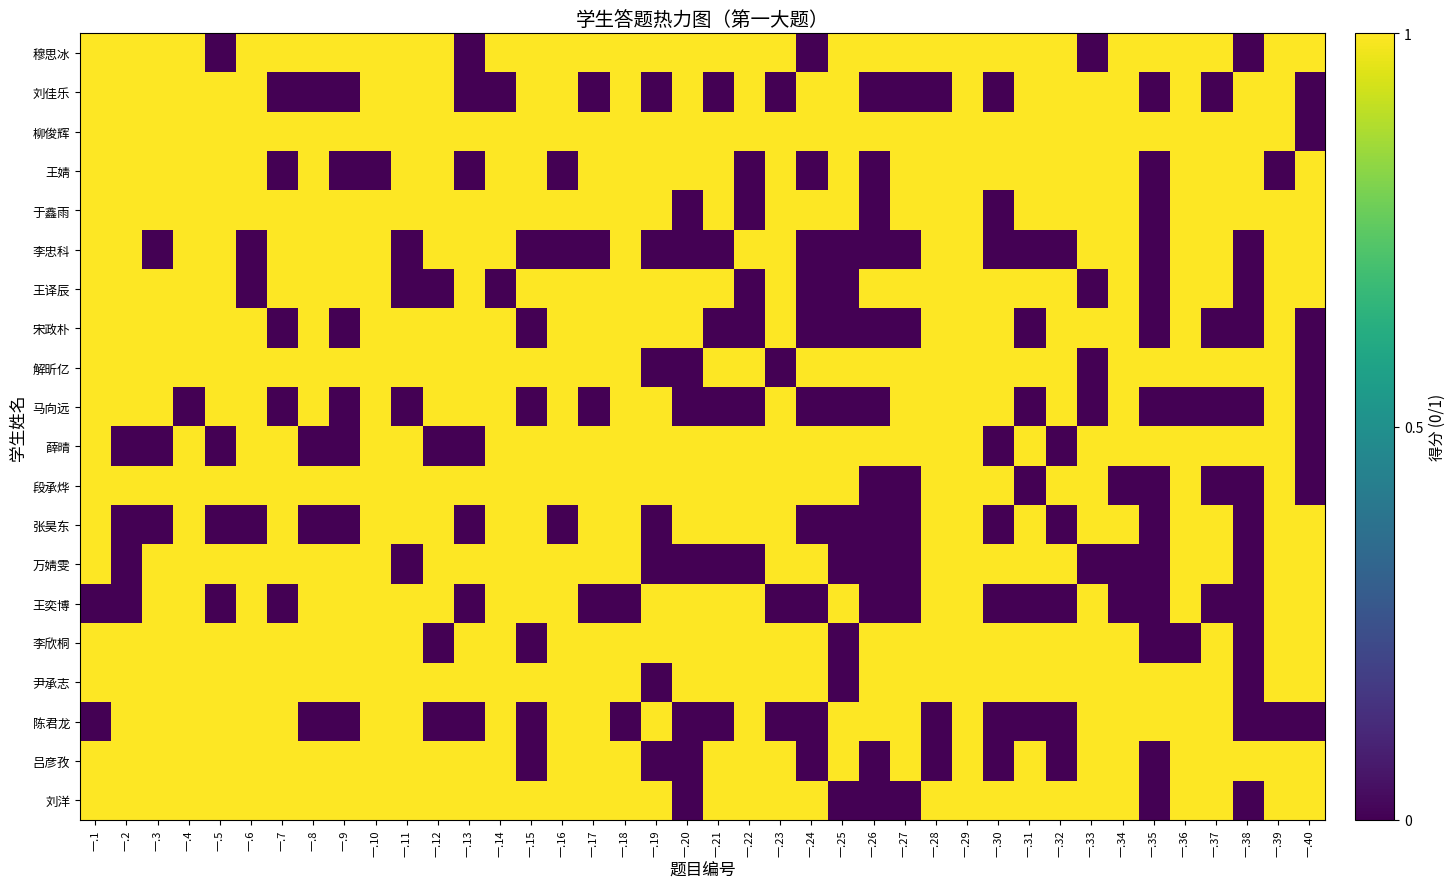

Reading left to right, extract all data points from this chart.

穆思冰: 一.1=1	一.2=1	一.3=1	一.4=1	一.5=0	一.6=1	一.7=1	一.8=1	一.9=1	一.10=1	一.11=1	一.12=1	一.13=0	一.14=1	一.15=1	一.16=1	一.17=1	一.18=1	一.19=1	一.20=1	一.21=1	一.22=1	一.23=1	一.24=0	一.25=1	一.26=1	一.27=1	一.28=1	一.29=1	一.30=1	一.31=1	一.32=1	一.33=0	一.34=1	一.35=1	一.36=1	一.37=1	一.38=0	一.39=1	一.40=1
刘佳乐: 一.1=1	一.2=1	一.3=1	一.4=1	一.5=1	一.6=1	一.7=0	一.8=0	一.9=0	一.10=1	一.11=1	一.12=1	一.13=0	一.14=0	一.15=1	一.16=1	一.17=0	一.18=1	一.19=0	一.20=1	一.21=0	一.22=1	一.23=0	一.24=1	一.25=1	一.26=0	一.27=0	一.28=0	一.29=1	一.30=0	一.31=1	一.32=1	一.33=1	一.34=1	一.35=0	一.36=1	一.37=0	一.38=1	一.39=1	一.40=0
柳俊辉: 一.1=1	一.2=1	一.3=1	一.4=1	一.5=1	一.6=1	一.7=1	一.8=1	一.9=1	一.10=1	一.11=1	一.12=1	一.13=1	一.14=1	一.15=1	一.16=1	一.17=1	一.18=1	一.19=1	一.20=1	一.21=1	一.22=1	一.23=1	一.24=1	一.25=1	一.26=1	一.27=1	一.28=1	一.29=1	一.30=1	一.31=1	一.32=1	一.33=1	一.34=1	一.35=1	一.36=1	一.37=1	一.38=1	一.39=1	一.40=0
王婧: 一.1=1	一.2=1	一.3=1	一.4=1	一.5=1	一.6=1	一.7=0	一.8=1	一.9=0	一.10=0	一.11=1	一.12=1	一.13=0	一.14=1	一.15=1	一.16=0	一.17=1	一.18=1	一.19=1	一.20=1	一.21=1	一.22=0	一.23=1	一.24=0	一.25=1	一.26=0	一.27=1	一.28=1	一.29=1	一.30=1	一.31=1	一.32=1	一.33=1	一.34=1	一.35=0	一.36=1	一.37=1	一.38=1	一.39=0	一.40=1
于鑫雨: 一.1=1	一.2=1	一.3=1	一.4=1	一.5=1	一.6=1	一.7=1	一.8=1	一.9=1	一.10=1	一.11=1	一.12=1	一.13=1	一.14=1	一.15=1	一.16=1	一.17=1	一.18=1	一.19=1	一.20=0	一.21=1	一.22=0	一.23=1	一.24=1	一.25=1	一.26=0	一.27=1	一.28=1	一.29=1	一.30=0	一.31=1	一.32=1	一.33=1	一.34=1	一.35=0	一.36=1	一.37=1	一.38=1	一.39=1	一.40=1
李忠科: 一.1=1	一.2=1	一.3=0	一.4=1	一.5=1	一.6=0	一.7=1	一.8=1	一.9=1	一.10=1	一.11=0	一.12=1	一.13=1	一.14=1	一.15=0	一.16=0	一.17=0	一.18=1	一.19=0	一.20=0	一.21=0	一.22=1	一.23=1	一.24=0	一.25=0	一.26=0	一.27=0	一.28=1	一.29=1	一.30=0	一.31=0	一.32=0	一.33=1	一.34=1	一.35=0	一.36=1	一.37=1	一.38=0	一.39=1	一.40=1
王译辰: 一.1=1	一.2=1	一.3=1	一.4=1	一.5=1	一.6=0	一.7=1	一.8=1	一.9=1	一.10=1	一.11=0	一.12=0	一.13=1	一.14=0	一.15=1	一.16=1	一.17=1	一.18=1	一.19=1	一.20=1	一.21=1	一.22=0	一.23=1	一.24=0	一.25=0	一.26=1	一.27=1	一.28=1	一.29=1	一.30=1	一.31=1	一.32=1	一.33=0	一.34=1	一.35=0	一.36=1	一.37=1	一.38=0	一.39=1	一.40=1
宋政朴: 一.1=1	一.2=1	一.3=1	一.4=1	一.5=1	一.6=1	一.7=0	一.8=1	一.9=0	一.10=1	一.11=1	一.12=1	一.13=1	一.14=1	一.15=0	一.16=1	一.17=1	一.18=1	一.19=1	一.20=1	一.21=0	一.22=0	一.23=1	一.24=0	一.25=0	一.26=0	一.27=0	一.28=1	一.29=1	一.30=1	一.31=0	一.32=1	一.33=1	一.34=1	一.35=0	一.36=1	一.37=0	一.38=0	一.39=1	一.40=0
解昕亿: 一.1=1	一.2=1	一.3=1	一.4=1	一.5=1	一.6=1	一.7=1	一.8=1	一.9=1	一.10=1	一.11=1	一.12=1	一.13=1	一.14=1	一.15=1	一.16=1	一.17=1	一.18=1	一.19=0	一.20=0	一.21=1	一.22=1	一.23=0	一.24=1	一.25=1	一.26=1	一.27=1	一.28=1	一.29=1	一.30=1	一.31=1	一.32=1	一.33=0	一.34=1	一.35=1	一.36=1	一.37=1	一.38=1	一.39=1	一.40=0
马向远: 一.1=1	一.2=1	一.3=1	一.4=0	一.5=1	一.6=1	一.7=0	一.8=1	一.9=0	一.10=1	一.11=0	一.12=1	一.13=1	一.14=1	一.15=0	一.16=1	一.17=0	一.18=1	一.19=1	一.20=0	一.21=0	一.22=0	一.23=1	一.24=0	一.25=0	一.26=0	一.27=1	一.28=1	一.29=1	一.30=1	一.31=0	一.32=1	一.33=0	一.34=1	一.35=0	一.36=0	一.37=0	一.38=0	一.39=1	一.40=0
薛晴: 一.1=1	一.2=0	一.3=0	一.4=1	一.5=0	一.6=1	一.7=1	一.8=0	一.9=0	一.10=1	一.11=1	一.12=0	一.13=0	一.14=1	一.15=1	一.16=1	一.17=1	一.18=1	一.19=1	一.20=1	一.21=1	一.22=1	一.23=1	一.24=1	一.25=1	一.26=1	一.27=1	一.28=1	一.29=1	一.30=0	一.31=1	一.32=0	一.33=1	一.34=1	一.35=1	一.36=1	一.37=1	一.38=1	一.39=1	一.40=0
段承烨: 一.1=1	一.2=1	一.3=1	一.4=1	一.5=1	一.6=1	一.7=1	一.8=1	一.9=1	一.10=1	一.11=1	一.12=1	一.13=1	一.14=1	一.15=1	一.16=1	一.17=1	一.18=1	一.19=1	一.20=1	一.21=1	一.22=1	一.23=1	一.24=1	一.25=1	一.26=0	一.27=0	一.28=1	一.29=1	一.30=1	一.31=0	一.32=1	一.33=1	一.34=0	一.35=0	一.36=1	一.37=0	一.38=0	一.39=1	一.40=0
张昊东: 一.1=1	一.2=0	一.3=0	一.4=1	一.5=0	一.6=0	一.7=1	一.8=0	一.9=0	一.10=1	一.11=1	一.12=1	一.13=0	一.14=1	一.15=1	一.16=0	一.17=1	一.18=1	一.19=0	一.20=1	一.21=1	一.22=1	一.23=1	一.24=0	一.25=0	一.26=0	一.27=0	一.28=1	一.29=1	一.30=0	一.31=1	一.32=0	一.33=1	一.34=1	一.35=0	一.36=1	一.37=1	一.38=0	一.39=1	一.40=1
万婧雯: 一.1=1	一.2=0	一.3=1	一.4=1	一.5=1	一.6=1	一.7=1	一.8=1	一.9=1	一.10=1	一.11=0	一.12=1	一.13=1	一.14=1	一.15=1	一.16=1	一.17=1	一.18=1	一.19=0	一.20=0	一.21=0	一.22=0	一.23=1	一.24=1	一.25=0	一.26=0	一.27=0	一.28=1	一.29=1	一.30=1	一.31=1	一.32=1	一.33=0	一.34=0	一.35=0	一.36=1	一.37=1	一.38=0	一.39=1	一.40=1
王奕博: 一.1=0	一.2=0	一.3=1	一.4=1	一.5=0	一.6=1	一.7=0	一.8=1	一.9=1	一.10=1	一.11=1	一.12=1	一.13=0	一.14=1	一.15=1	一.16=1	一.17=0	一.18=0	一.19=1	一.20=1	一.21=1	一.22=1	一.23=0	一.24=0	一.25=1	一.26=0	一.27=0	一.28=1	一.29=1	一.30=0	一.31=0	一.32=0	一.33=1	一.34=0	一.35=0	一.36=1	一.37=0	一.38=0	一.39=1	一.40=1
李欣桐: 一.1=1	一.2=1	一.3=1	一.4=1	一.5=1	一.6=1	一.7=1	一.8=1	一.9=1	一.10=1	一.11=1	一.12=0	一.13=1	一.14=1	一.15=0	一.16=1	一.17=1	一.18=1	一.19=1	一.20=1	一.21=1	一.22=1	一.23=1	一.24=1	一.25=0	一.26=1	一.27=1	一.28=1	一.29=1	一.30=1	一.31=1	一.32=1	一.33=1	一.34=1	一.35=0	一.36=0	一.37=1	一.38=0	一.39=1	一.40=1
尹承志: 一.1=1	一.2=1	一.3=1	一.4=1	一.5=1	一.6=1	一.7=1	一.8=1	一.9=1	一.10=1	一.11=1	一.12=1	一.13=1	一.14=1	一.15=1	一.16=1	一.17=1	一.18=1	一.19=0	一.20=1	一.21=1	一.22=1	一.23=1	一.24=1	一.25=0	一.26=1	一.27=1	一.28=1	一.29=1	一.30=1	一.31=1	一.32=1	一.33=1	一.34=1	一.35=1	一.36=1	一.37=1	一.38=0	一.39=1	一.40=1
陈君龙: 一.1=0	一.2=1	一.3=1	一.4=1	一.5=1	一.6=1	一.7=1	一.8=0	一.9=0	一.10=1	一.11=1	一.12=0	一.13=0	一.14=1	一.15=0	一.16=1	一.17=1	一.18=0	一.19=1	一.20=0	一.21=0	一.22=1	一.23=0	一.24=0	一.25=1	一.26=1	一.27=1	一.28=0	一.29=1	一.30=0	一.31=0	一.32=0	一.33=1	一.34=1	一.35=1	一.36=1	一.37=1	一.38=0	一.39=0	一.40=0
吕彦孜: 一.1=1	一.2=1	一.3=1	一.4=1	一.5=1	一.6=1	一.7=1	一.8=1	一.9=1	一.10=1	一.11=1	一.12=1	一.13=1	一.14=1	一.15=0	一.16=1	一.17=1	一.18=1	一.19=0	一.20=0	一.21=1	一.22=1	一.23=1	一.24=0	一.25=1	一.26=0	一.27=1	一.28=0	一.29=1	一.30=0	一.31=1	一.32=0	一.33=1	一.34=1	一.35=0	一.36=1	一.37=1	一.38=1	一.39=1	一.40=1
刘洋: 一.1=1	一.2=1	一.3=1	一.4=1	一.5=1	一.6=1	一.7=1	一.8=1	一.9=1	一.10=1	一.11=1	一.12=1	一.13=1	一.14=1	一.15=1	一.16=1	一.17=1	一.18=1	一.19=1	一.20=0	一.21=1	一.22=1	一.23=1	一.24=1	一.25=0	一.26=0	一.27=0	一.28=1	一.29=1	一.30=1	一.31=1	一.32=1	一.33=1	一.34=1	一.35=0	一.36=1	一.37=1	一.38=0	一.39=1	一.40=1